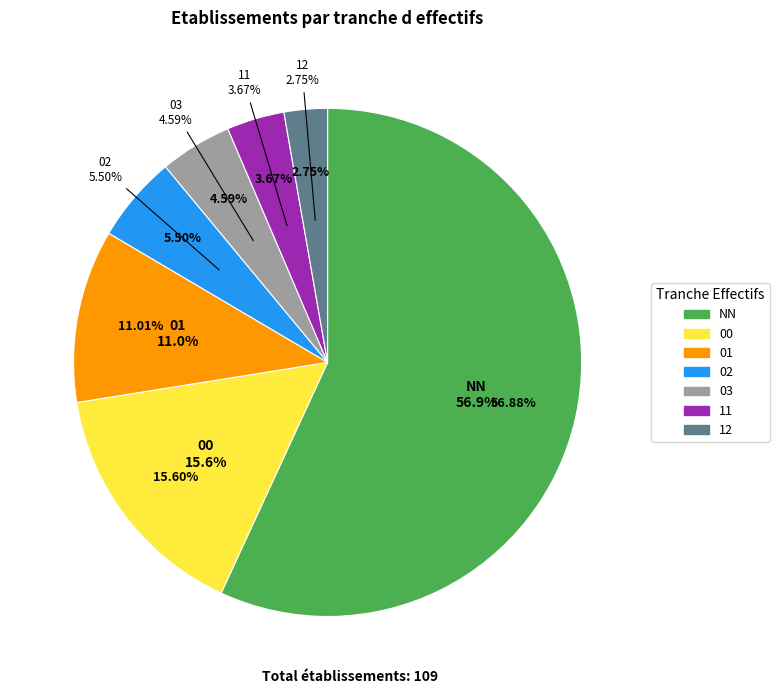

Approximately how many times larger is the value at 03 compared to 00?

0.3